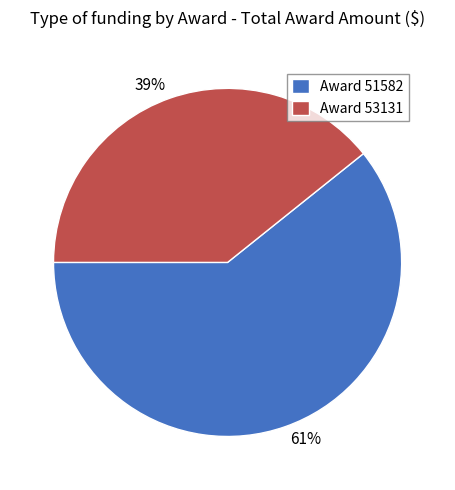

Is it true that 61% is 69% of the pie?

False